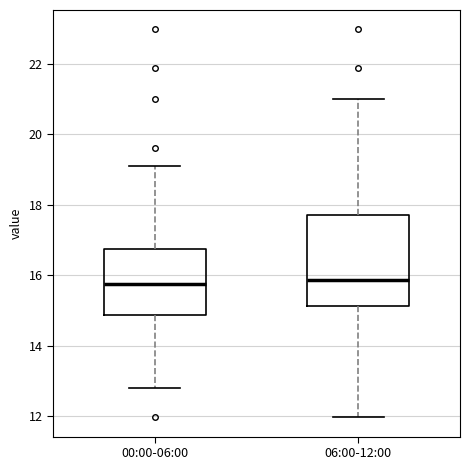

Which box is the tallest, from its lower edge to its upper edge?

06:00-12:00